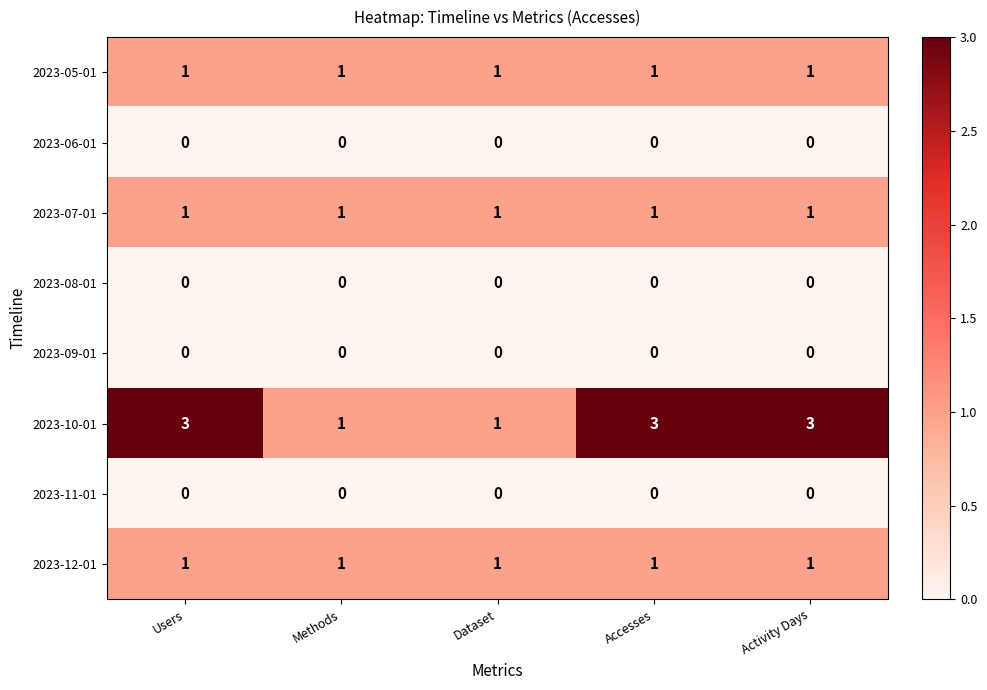

At how many categories does at least one series exceed 2?

3